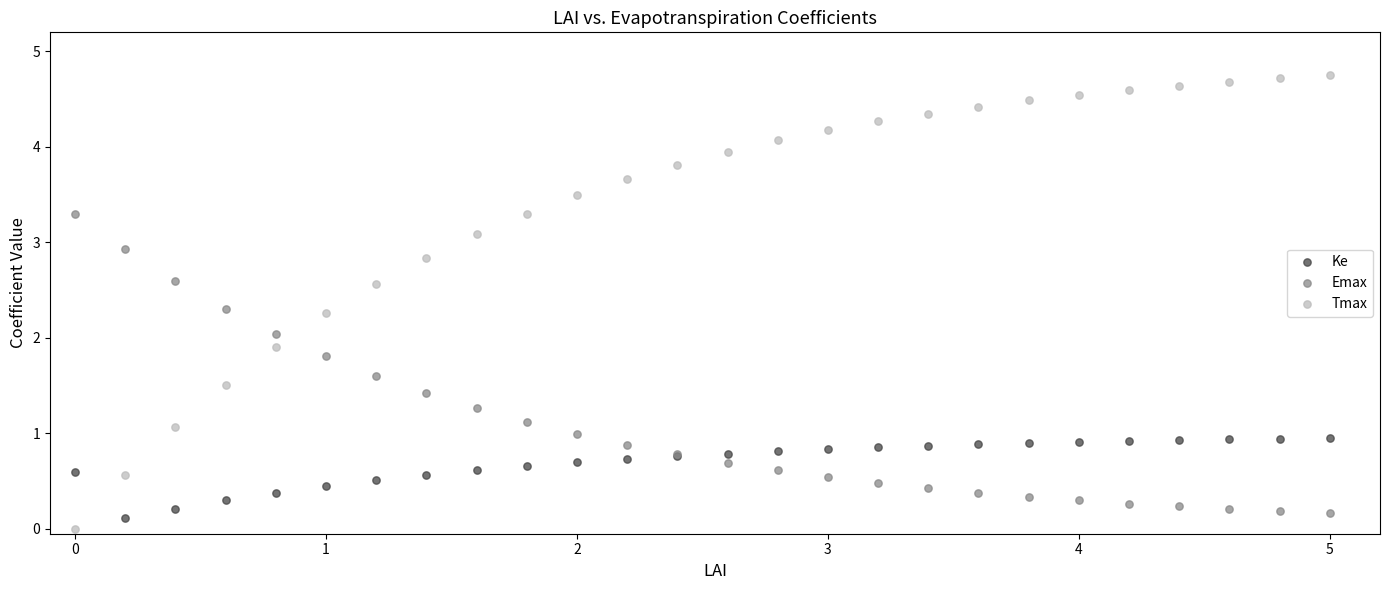

Which series contains the highest Y value?

Tmax